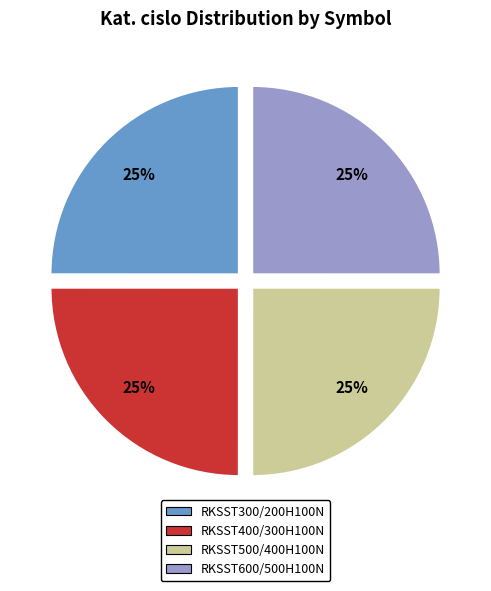

The RKSST400/300H100N slice represents 25% of the pie. True or false?

True